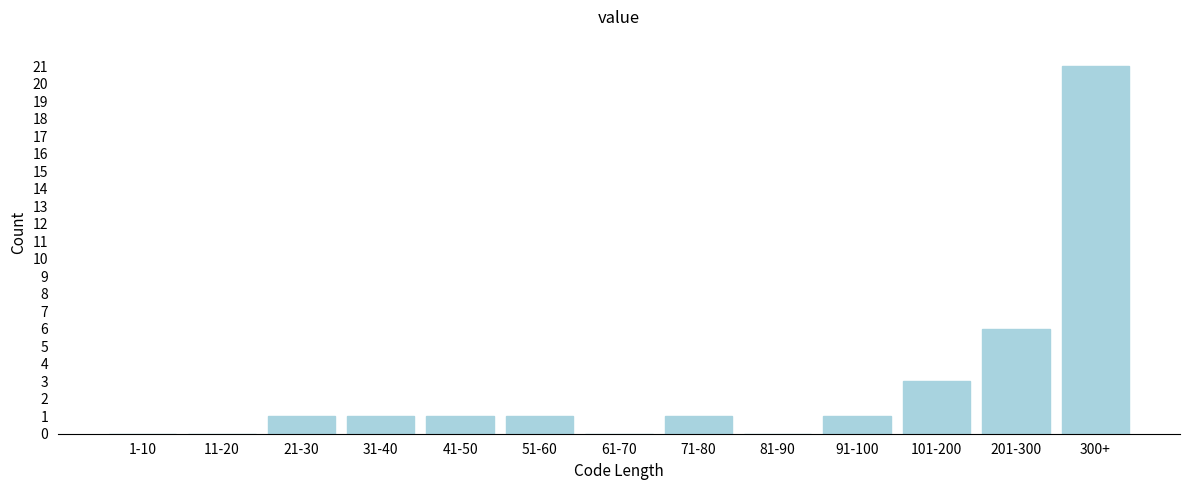

Reading left to right, extract all data points from this chart.

1-10=0	11-20=0	21-30=1	31-40=1	41-50=1	51-60=1	61-70=0	71-80=1	81-90=0	91-100=1	101-200=3	201-300=6	300+=21